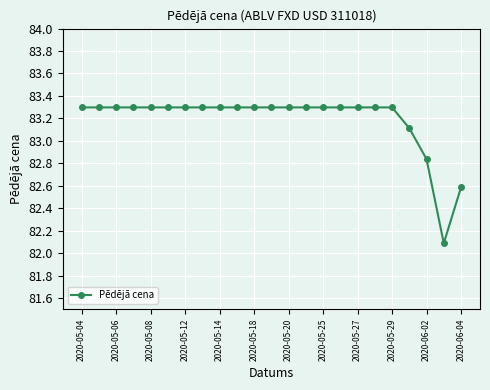

What is the sum of all values?

1913.3